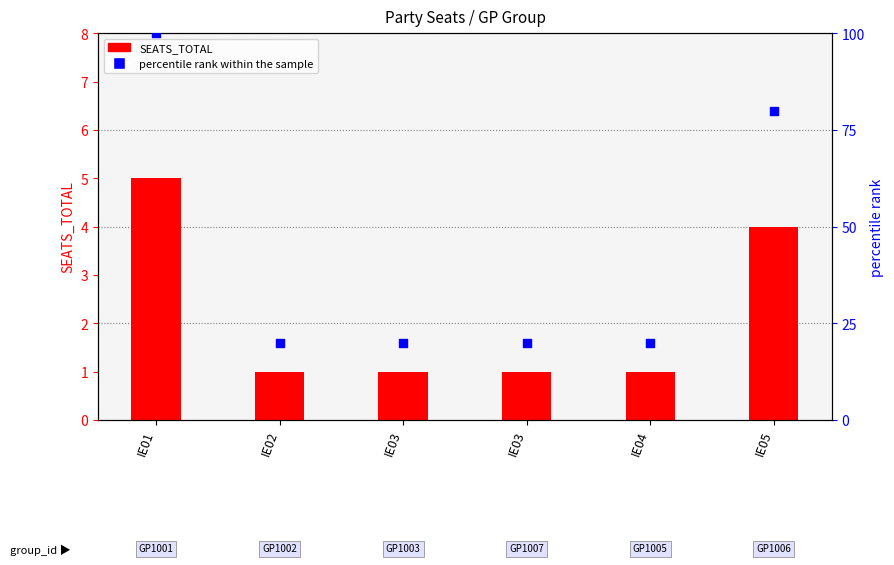

Which series contains the highest Y value?

percentile rank within the sample